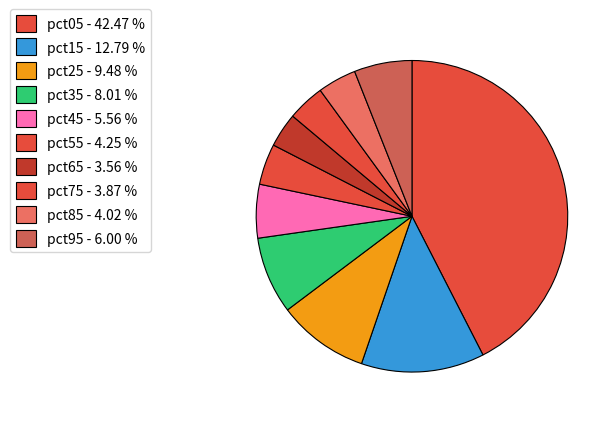

Does pct65 account for over 50% of the chart?

No